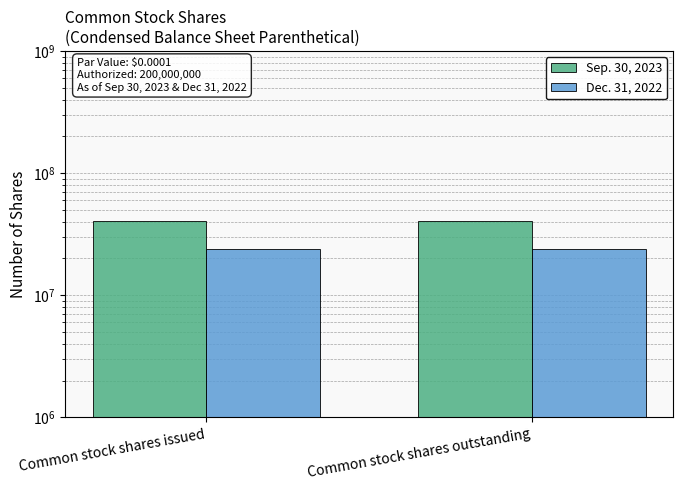

At which category is the sum across all series the highest?

Common stock shares issued